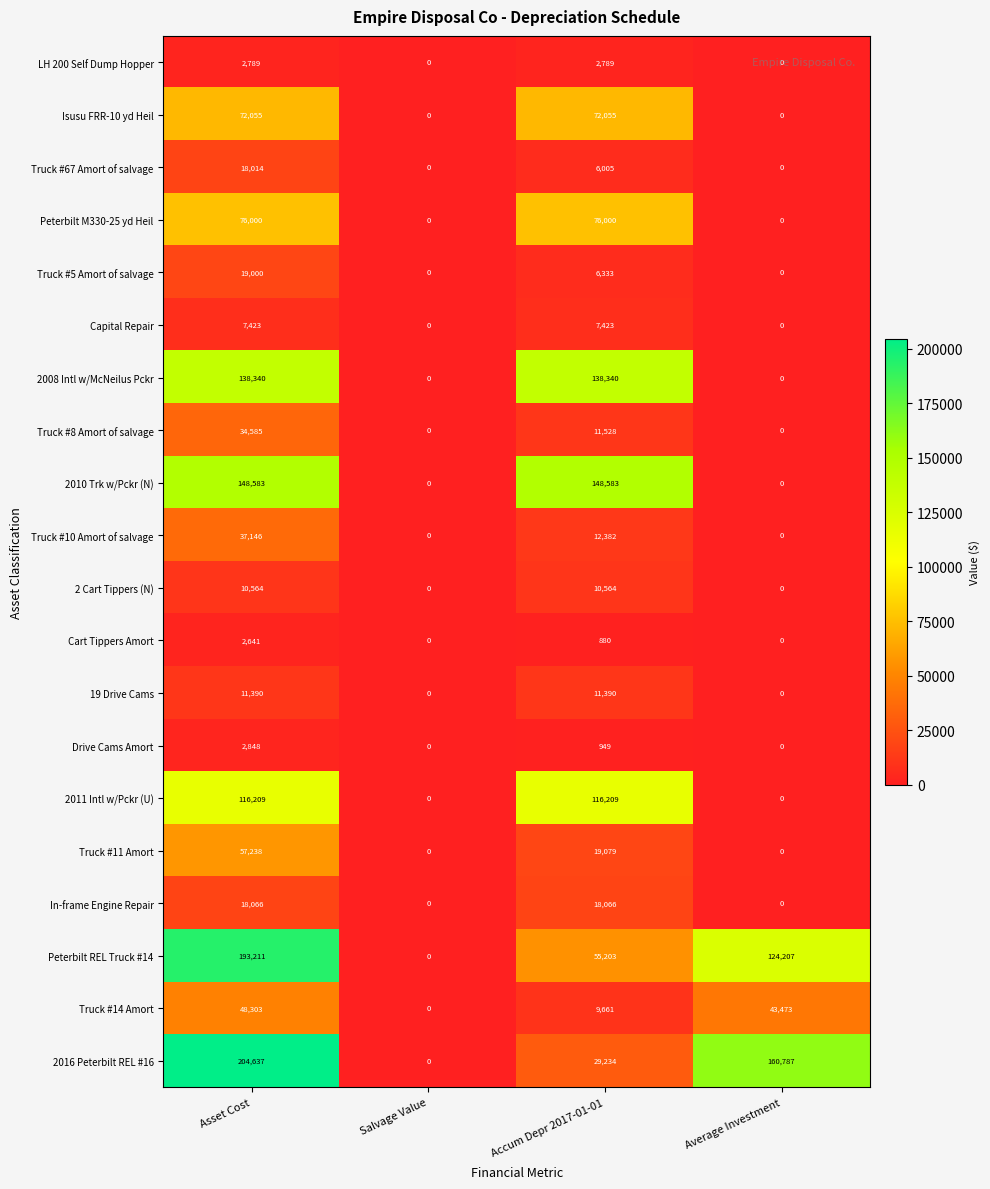

At how many categories does at least one series exceed 157359?

2